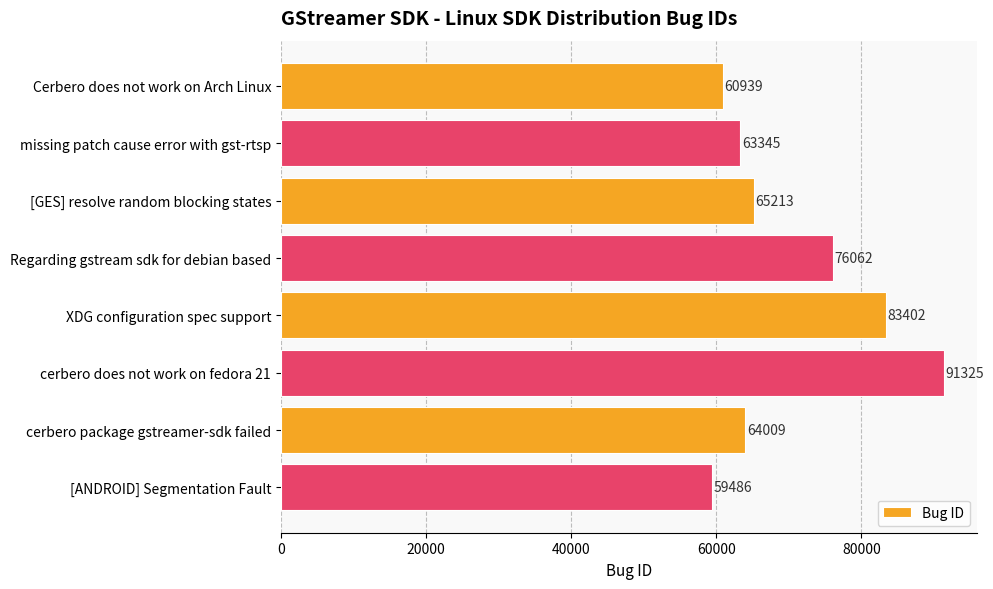

List the labels in order of value, smallest first.

[ANDROID] Segmentation Fault, Cerbero does not work on Arch Linux, missing patch cause error with gst-rtsp, cerbero package gstreamer-sdk failed, [GES] resolve random blocking states, Regarding gstream sdk for debian based, XDG configuration spec support, cerbero does not work on fedora 21